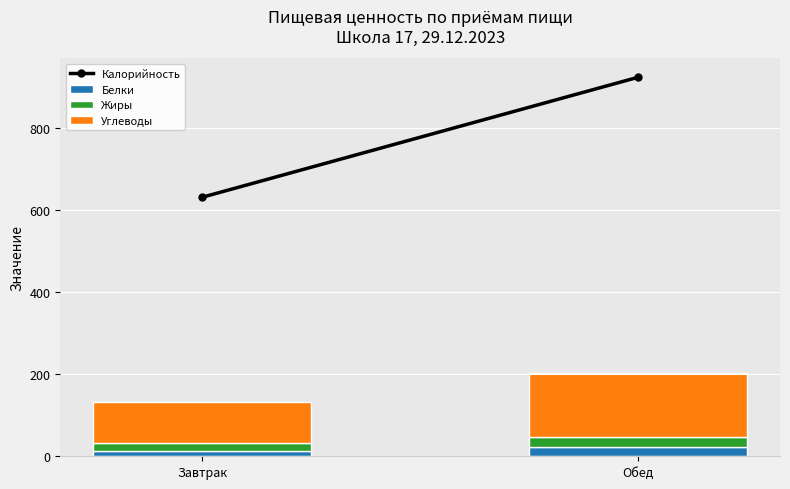

What is the sum of all Белки values?

36.1